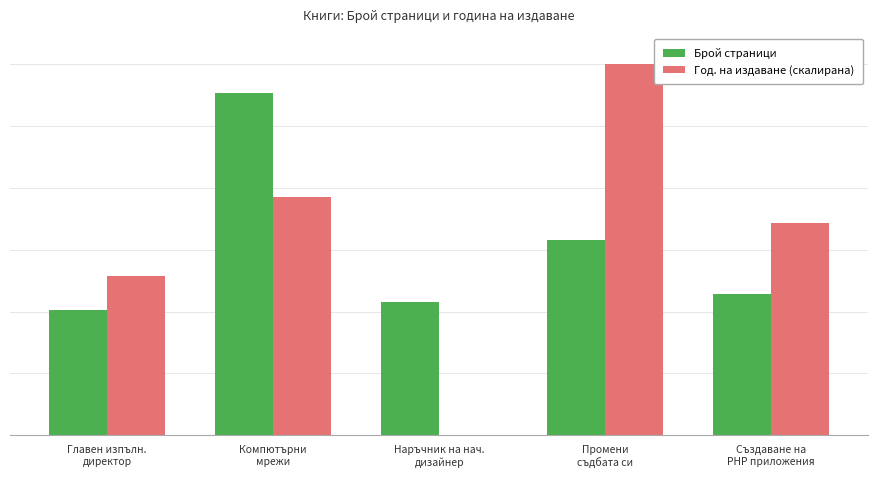

What is the difference between the maximum and second lowest values in the Год. на издаване (скалирана) series?

342.9